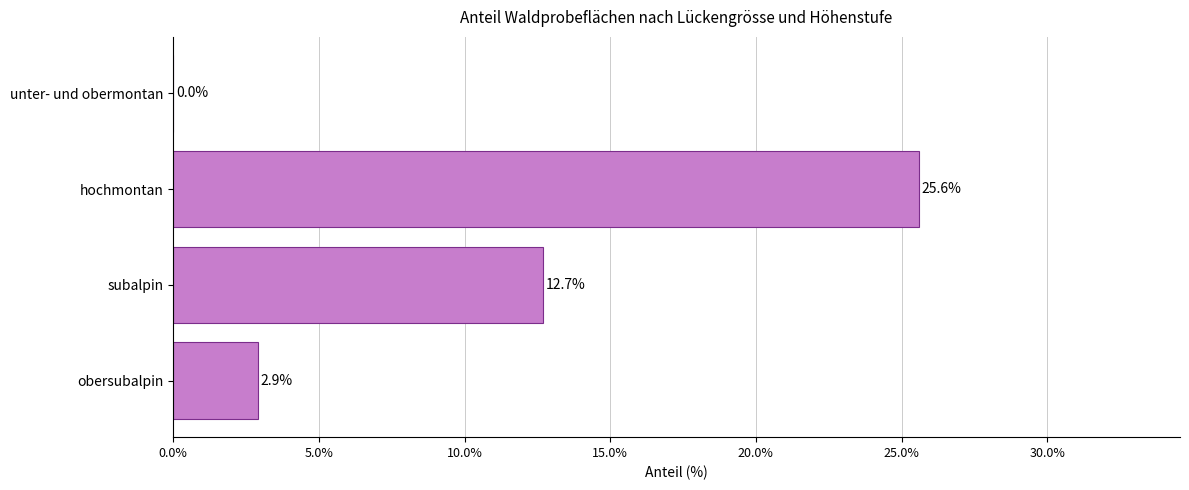

Which category has the highest value across all series?

hochmontan